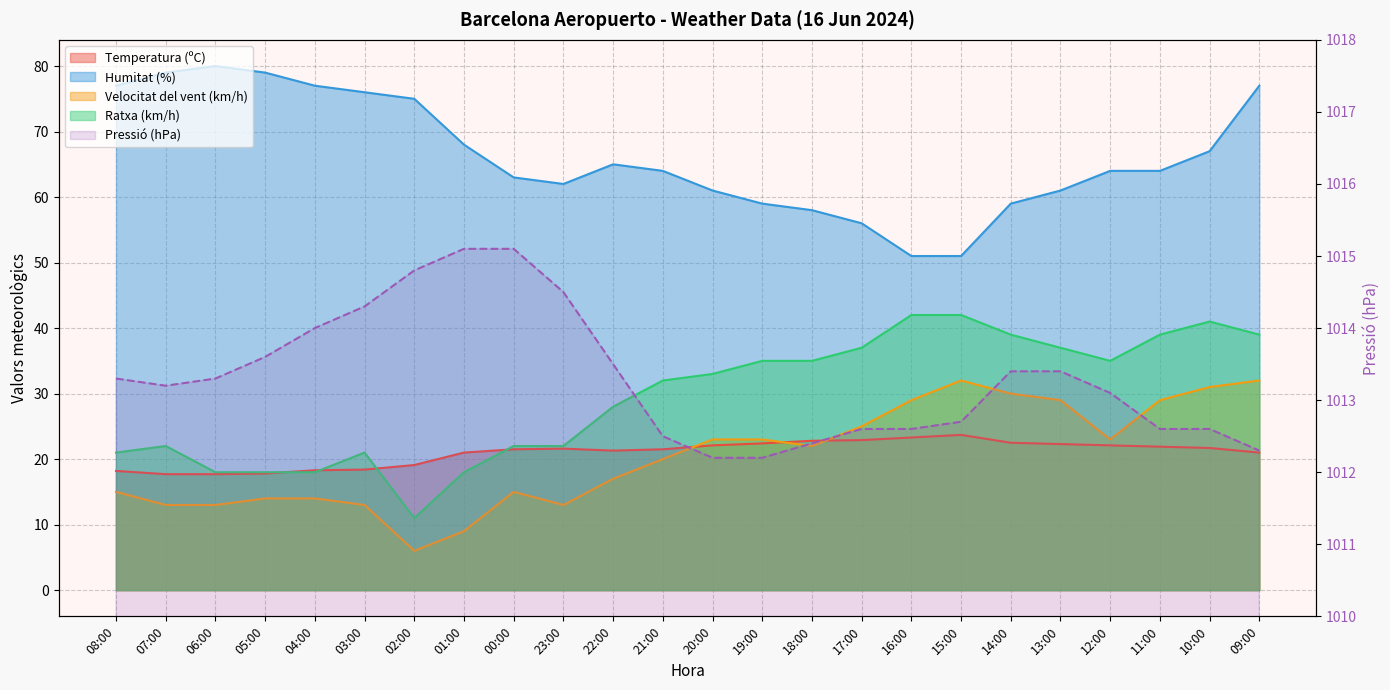

What is the smallest value displayed?

6.0